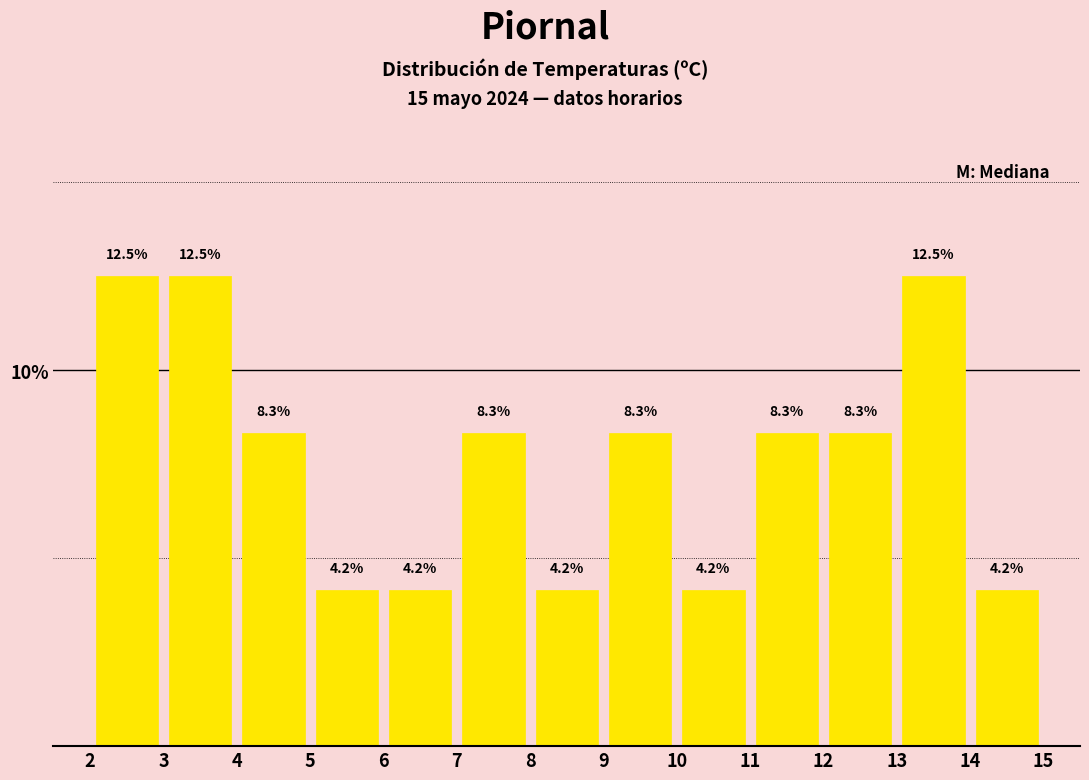

What is the height of the bar covering 10 to 11 on the x-axis?

4.2